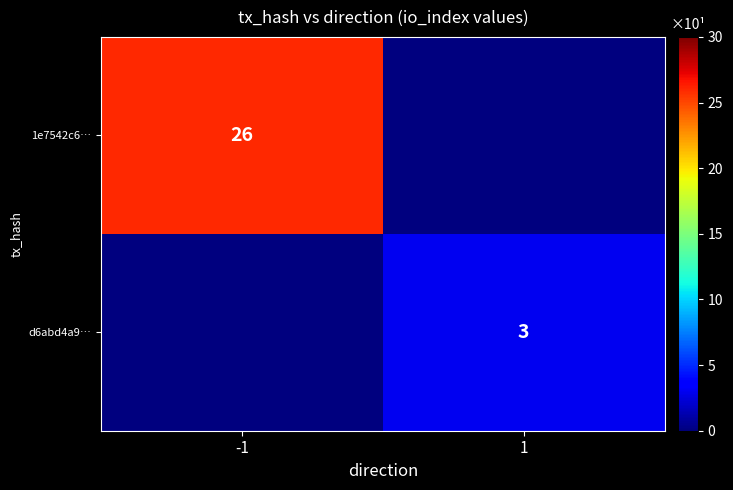

At how many categories does at least one series exceed 16?

1